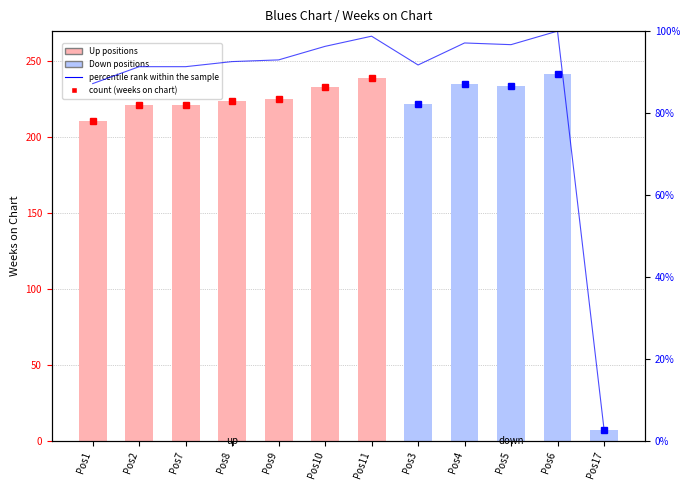

Rank the categories by value from lowest to highest.

Pos17, Pos1, Pos2, Pos7, Pos3, Pos8, Pos9, Pos10, Pos5, Pos4, Pos11, Pos6